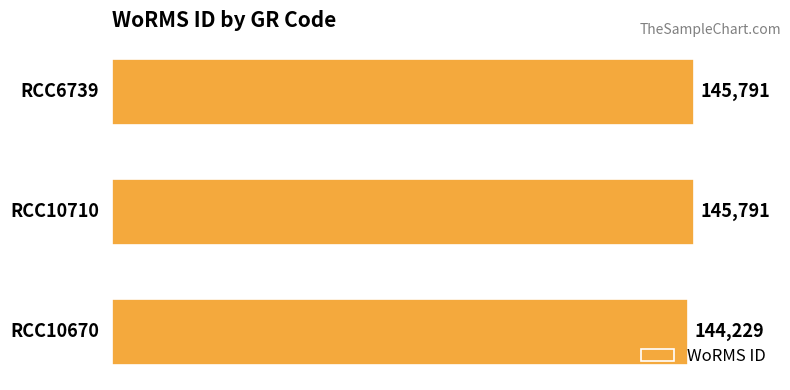

What is the minimum value shown in the chart?

144229